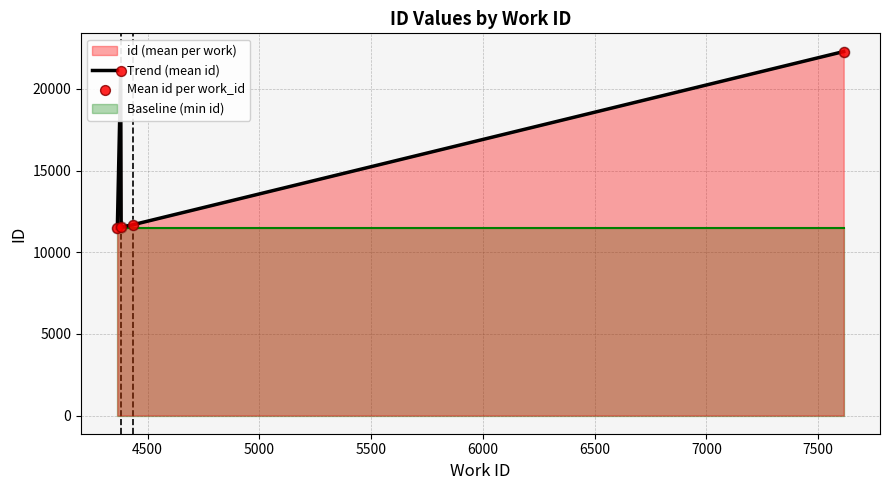

Which series reaches the maximum Y coordinate?

Trend (mean id)